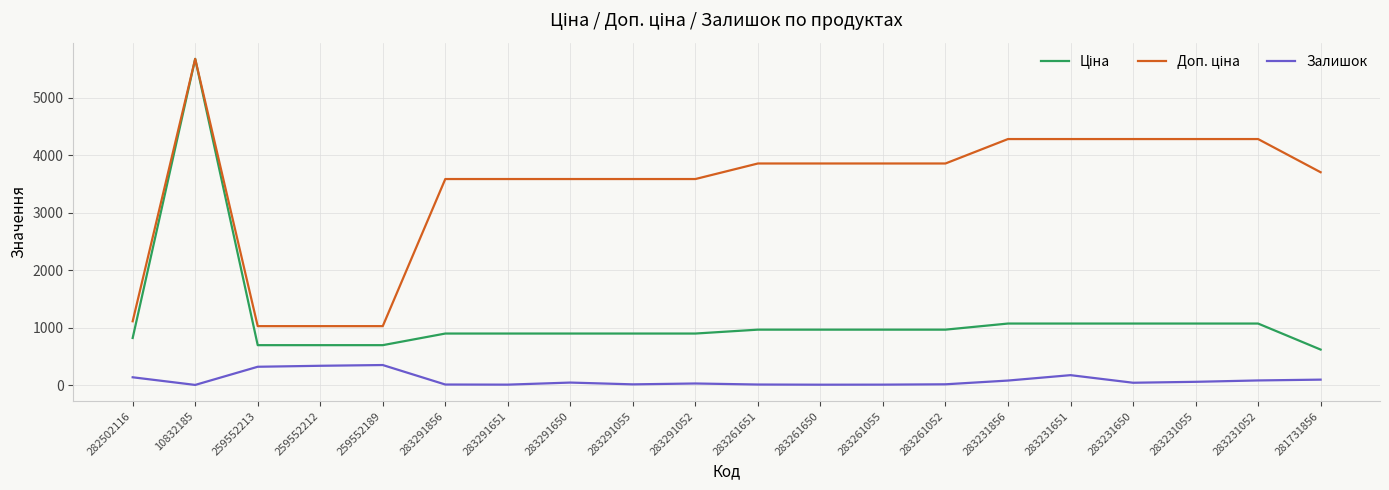

What is the maximum value shown in the chart?

5673.8